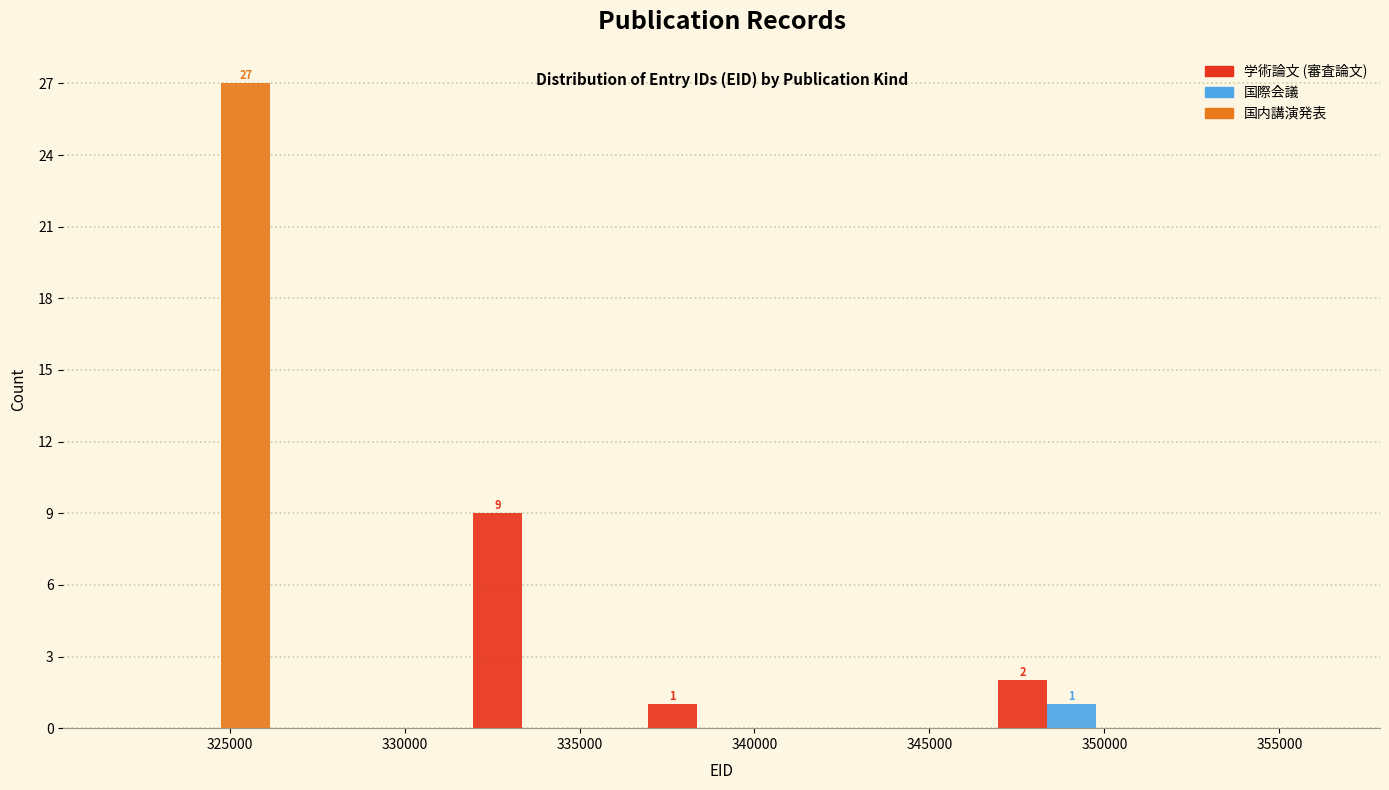

In the 国際会議 series, which range on the x-axis has the tallest bar?

346500 to 351500